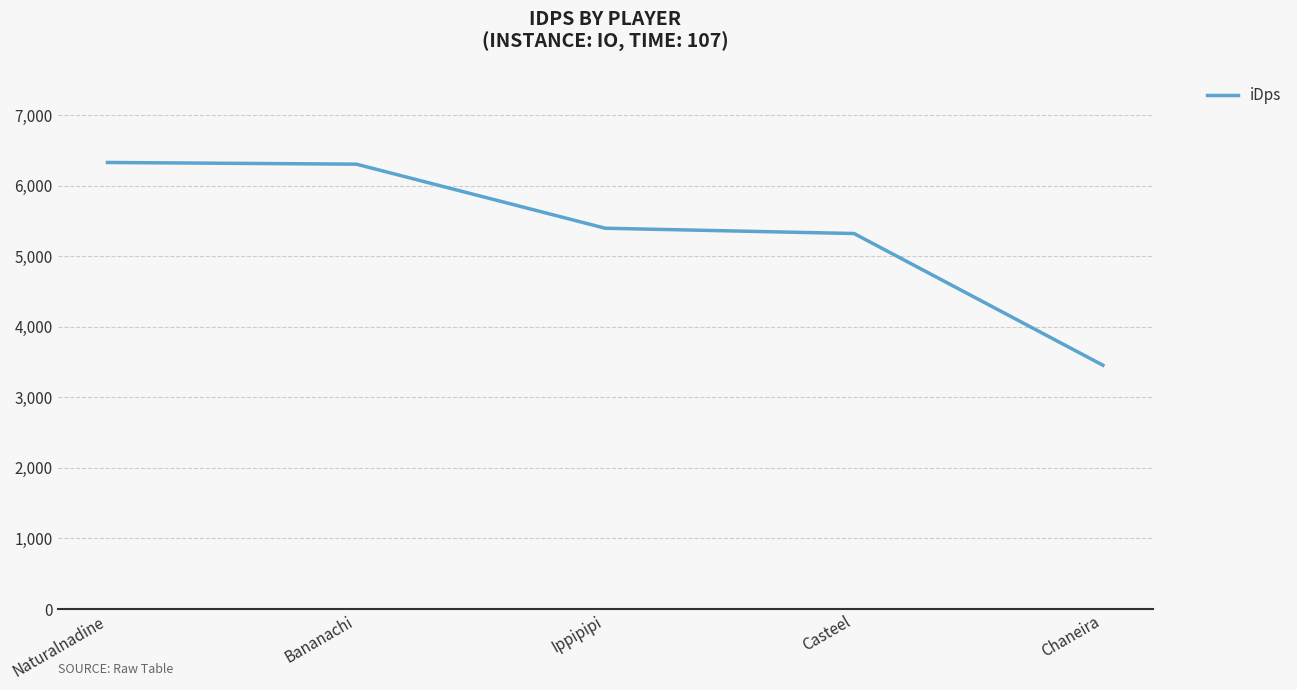

How many values are below 5398?

2